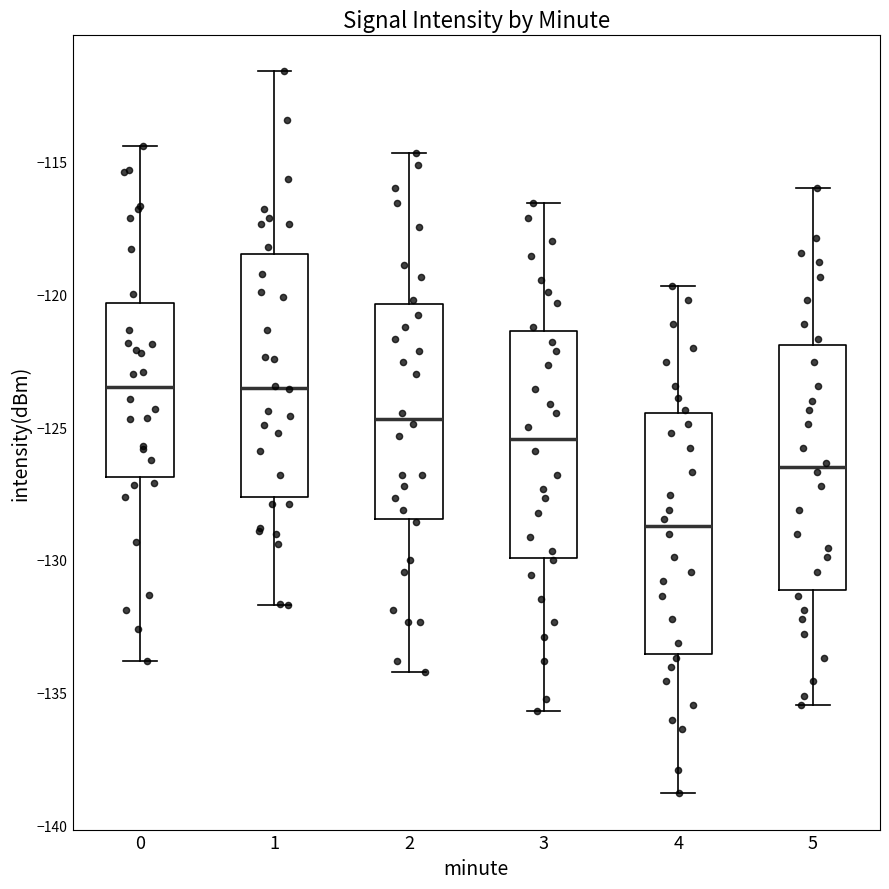

Where does the upper whisker of the box at x = 0 end on the y-axis? The values are not printed on the chart, so give them approximately, as read against the axis.

-114.5